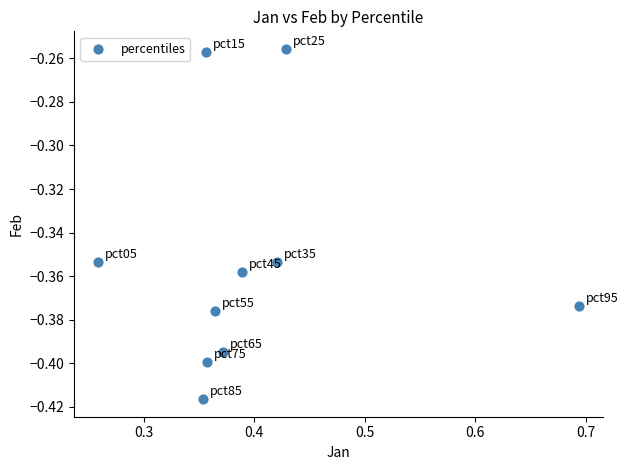

What is the average X value?

0.4